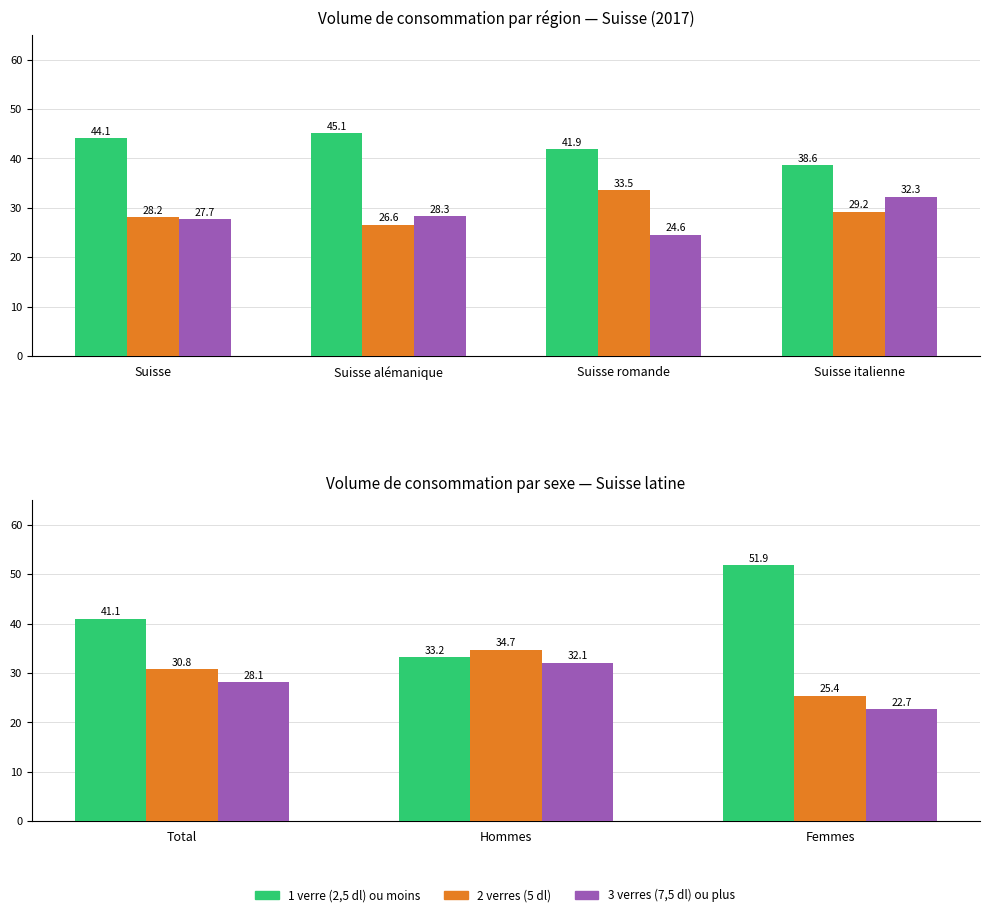

How many values in the 1 verre (2,5 dl) ou moins series are below 41?

1